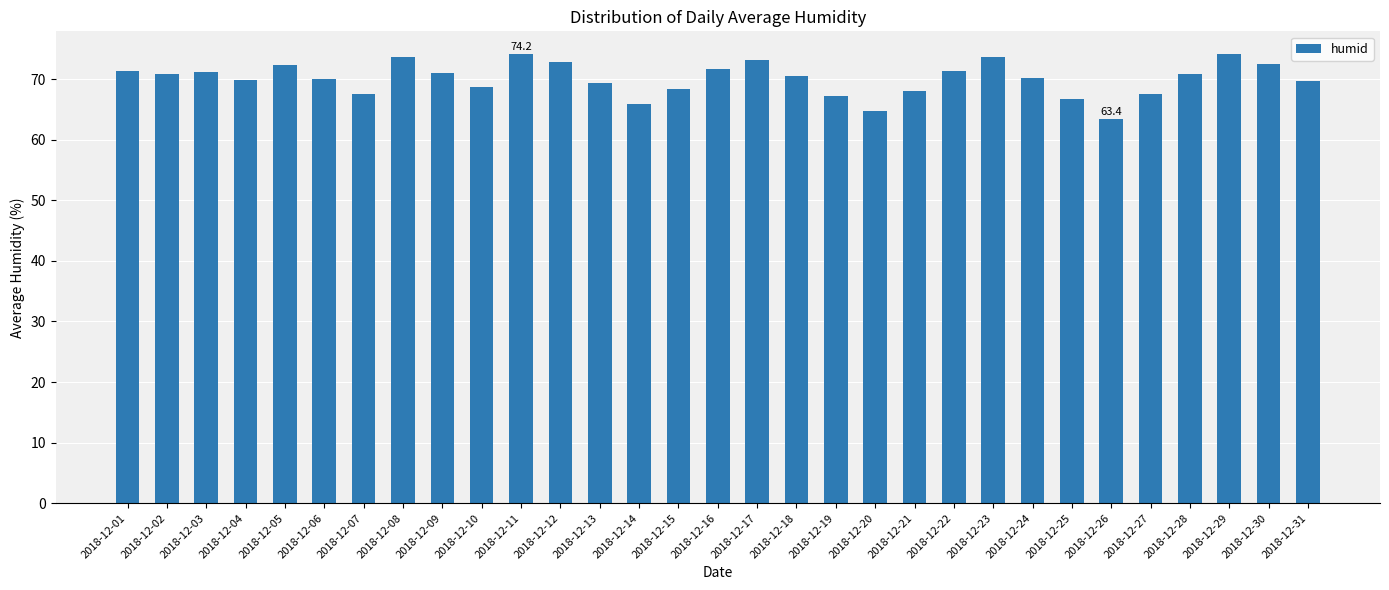

True or false: the data shows 74.2 at 2018-12-11.

True